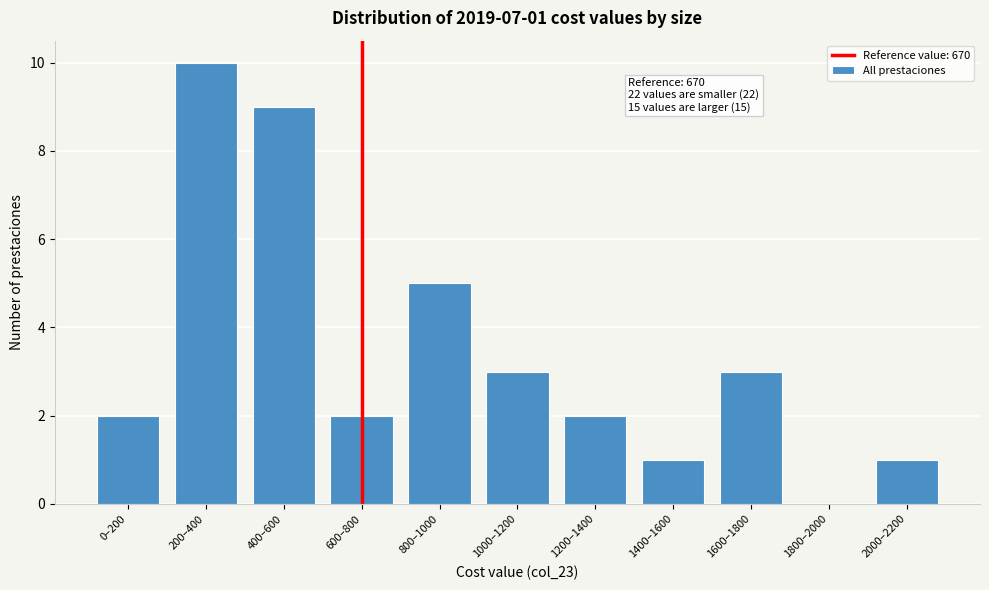

Reading left to right, list all the values displayed in this chart.

0–200=2	200–400=10	400–600=9	600–800=2	800–1000=5	1000–1200=3	1200–1400=2	1400–1600=1	1600–1800=3	1800–2000=0	2000–2200=1